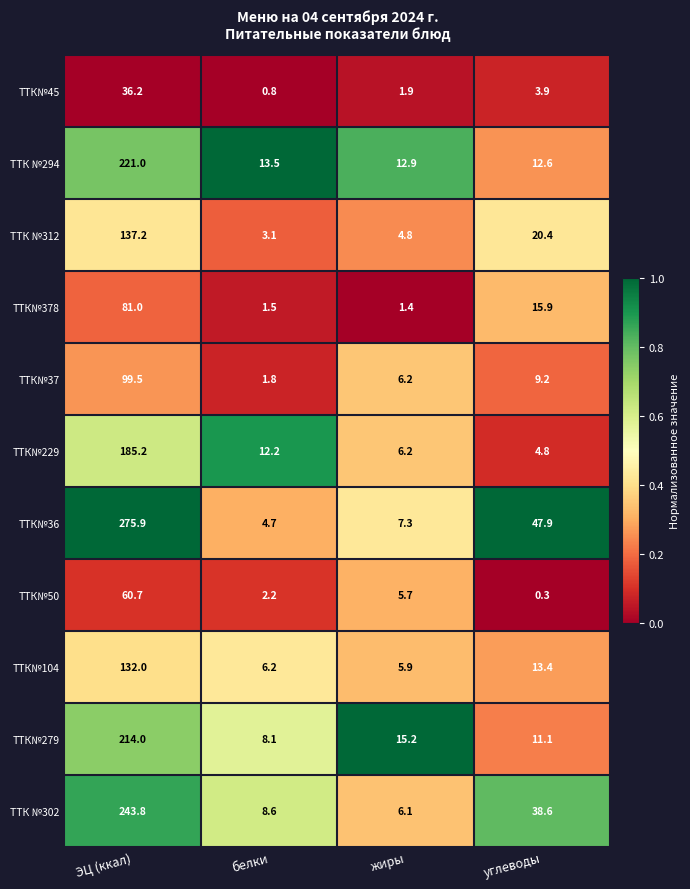

What is the smallest value displayed?

0.3